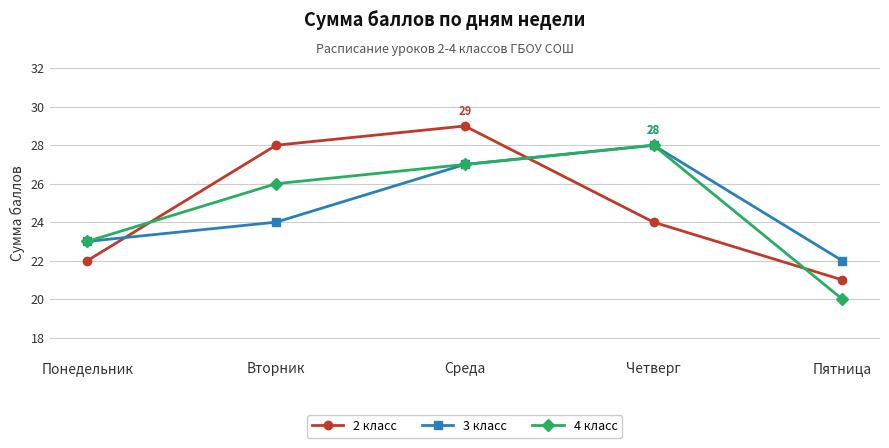

What is the difference between the 3 класс values at Понедельник and Среда?

4